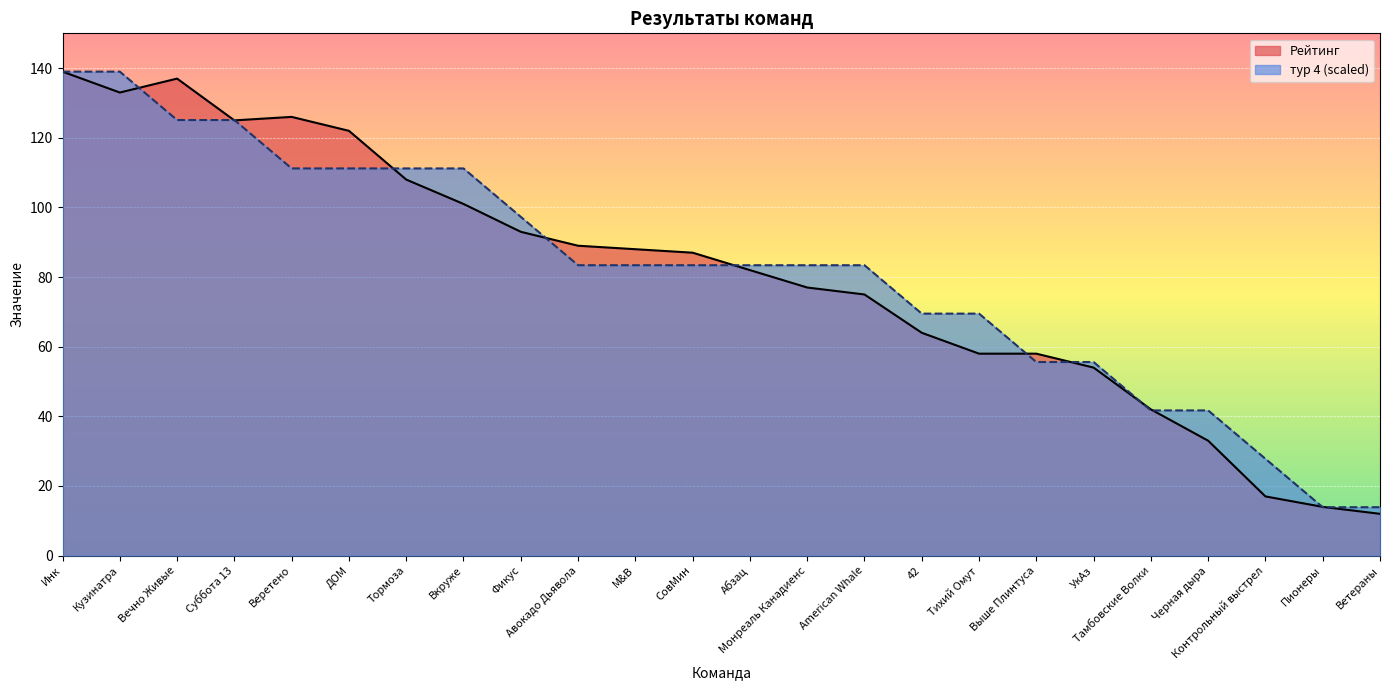

Reading left to right, list all the values displayed in this chart.

тур 4: 139.0	139.0	125.1	125.1	111.2	111.2	111.2	111.2	97.3	83.4	83.4	83.4	83.4	83.4	83.4	69.5	69.5	55.6	55.6	41.7	41.7	27.8	13.9	13.9
Рейтинг: 139.0	133.0	137.0	125.0	126.0	122.0	108.0	101.0	93.0	89.0	88.0	87.0	82.0	77.0	75.0	64.0	58.0	58.0	54.0	42.0	33.0	17.0	14.0	12.0